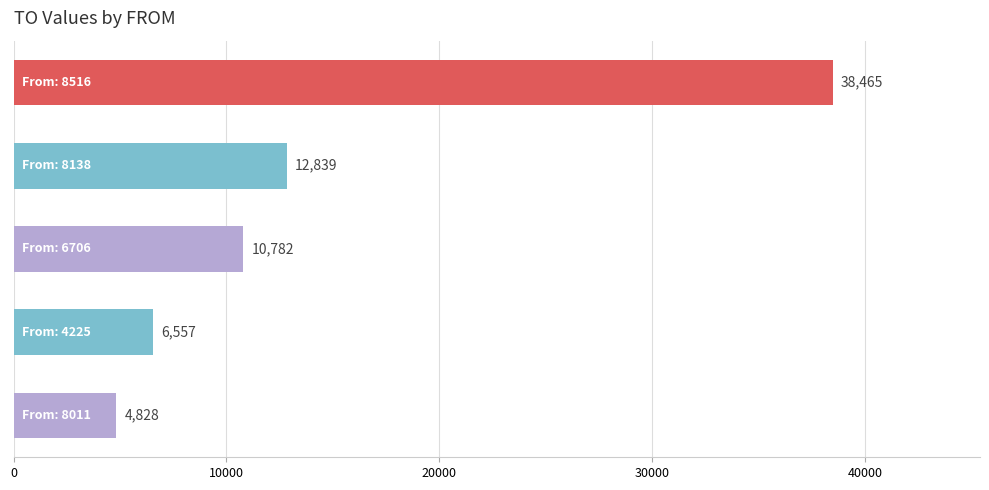

Does the chart contain stacked bars?

No